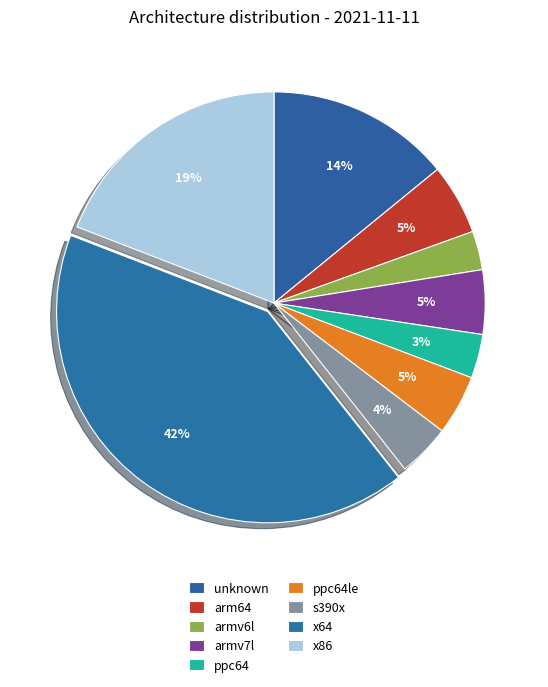

How many slices are in this pie chart?

9